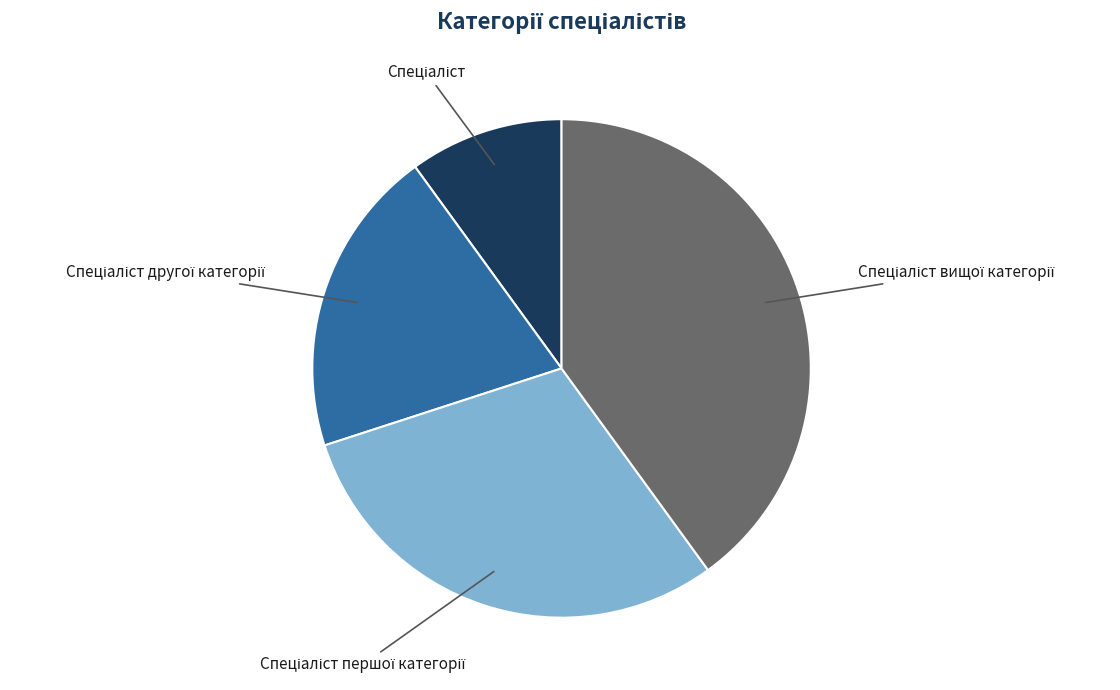

Is there a majority slice in this chart?

No